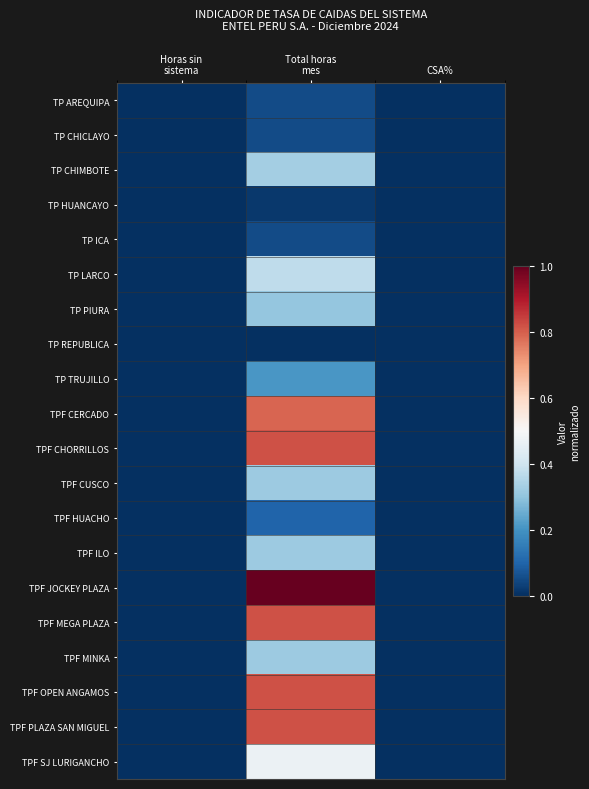

How many series are shown in this chart?

20